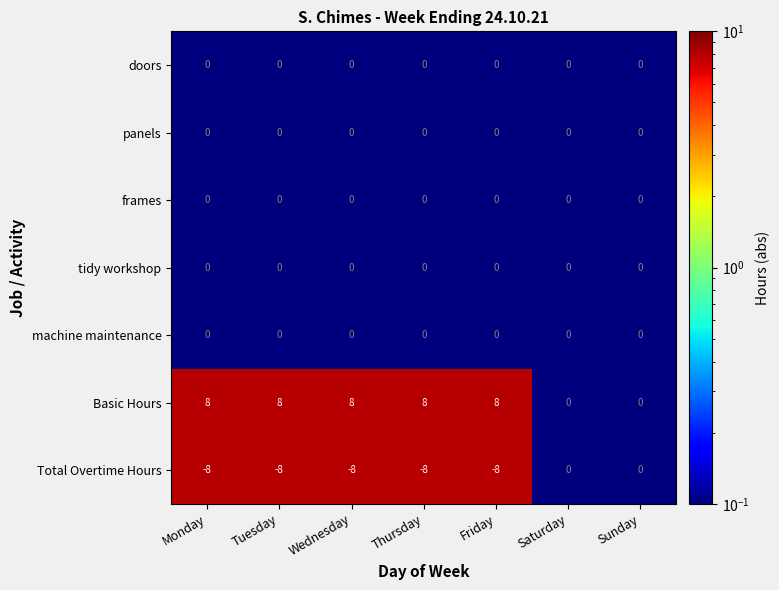

What is the total value across all series at Monday?

0